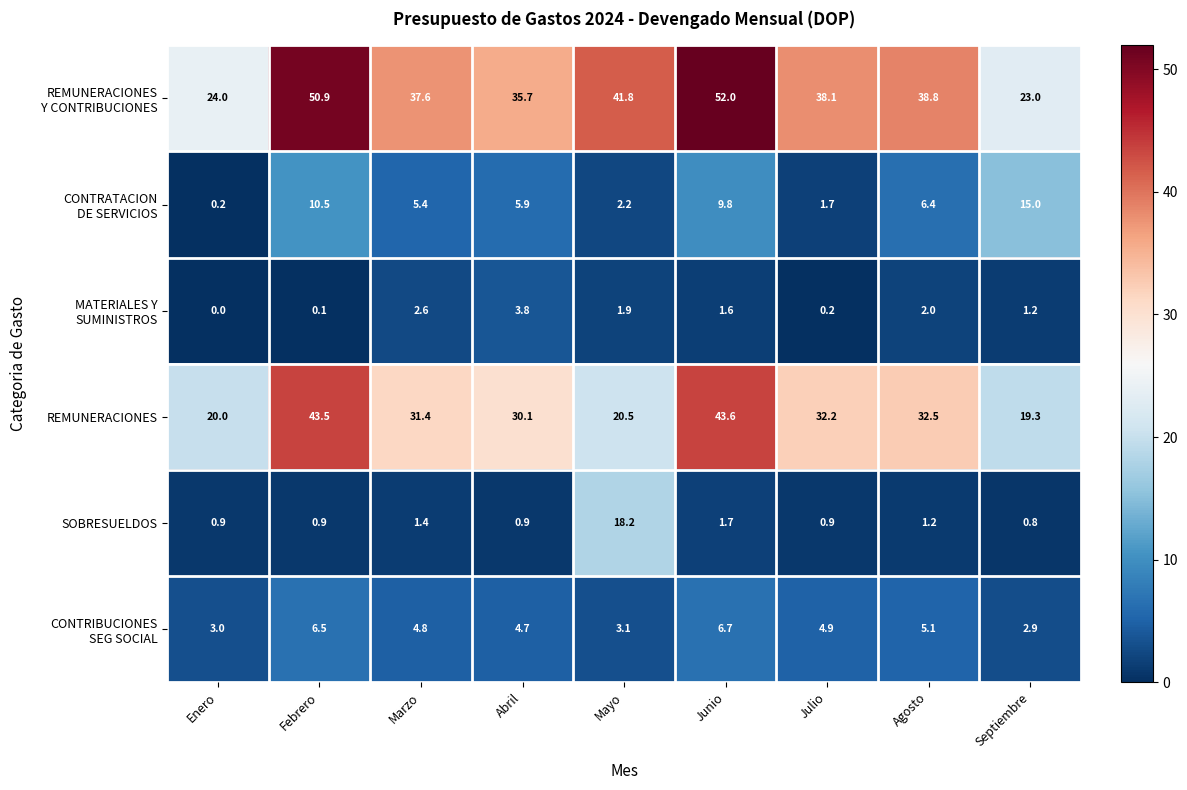

Count the number of categories in the chart.

9